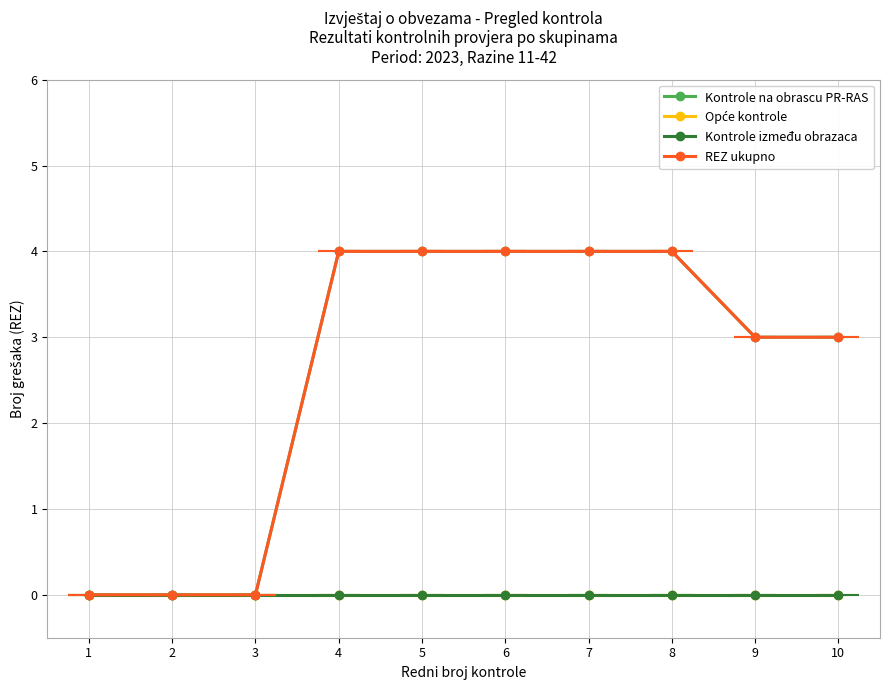

True or false: Kontrole na obrascu PR-RAS has more than 0 interior local peaks.

False